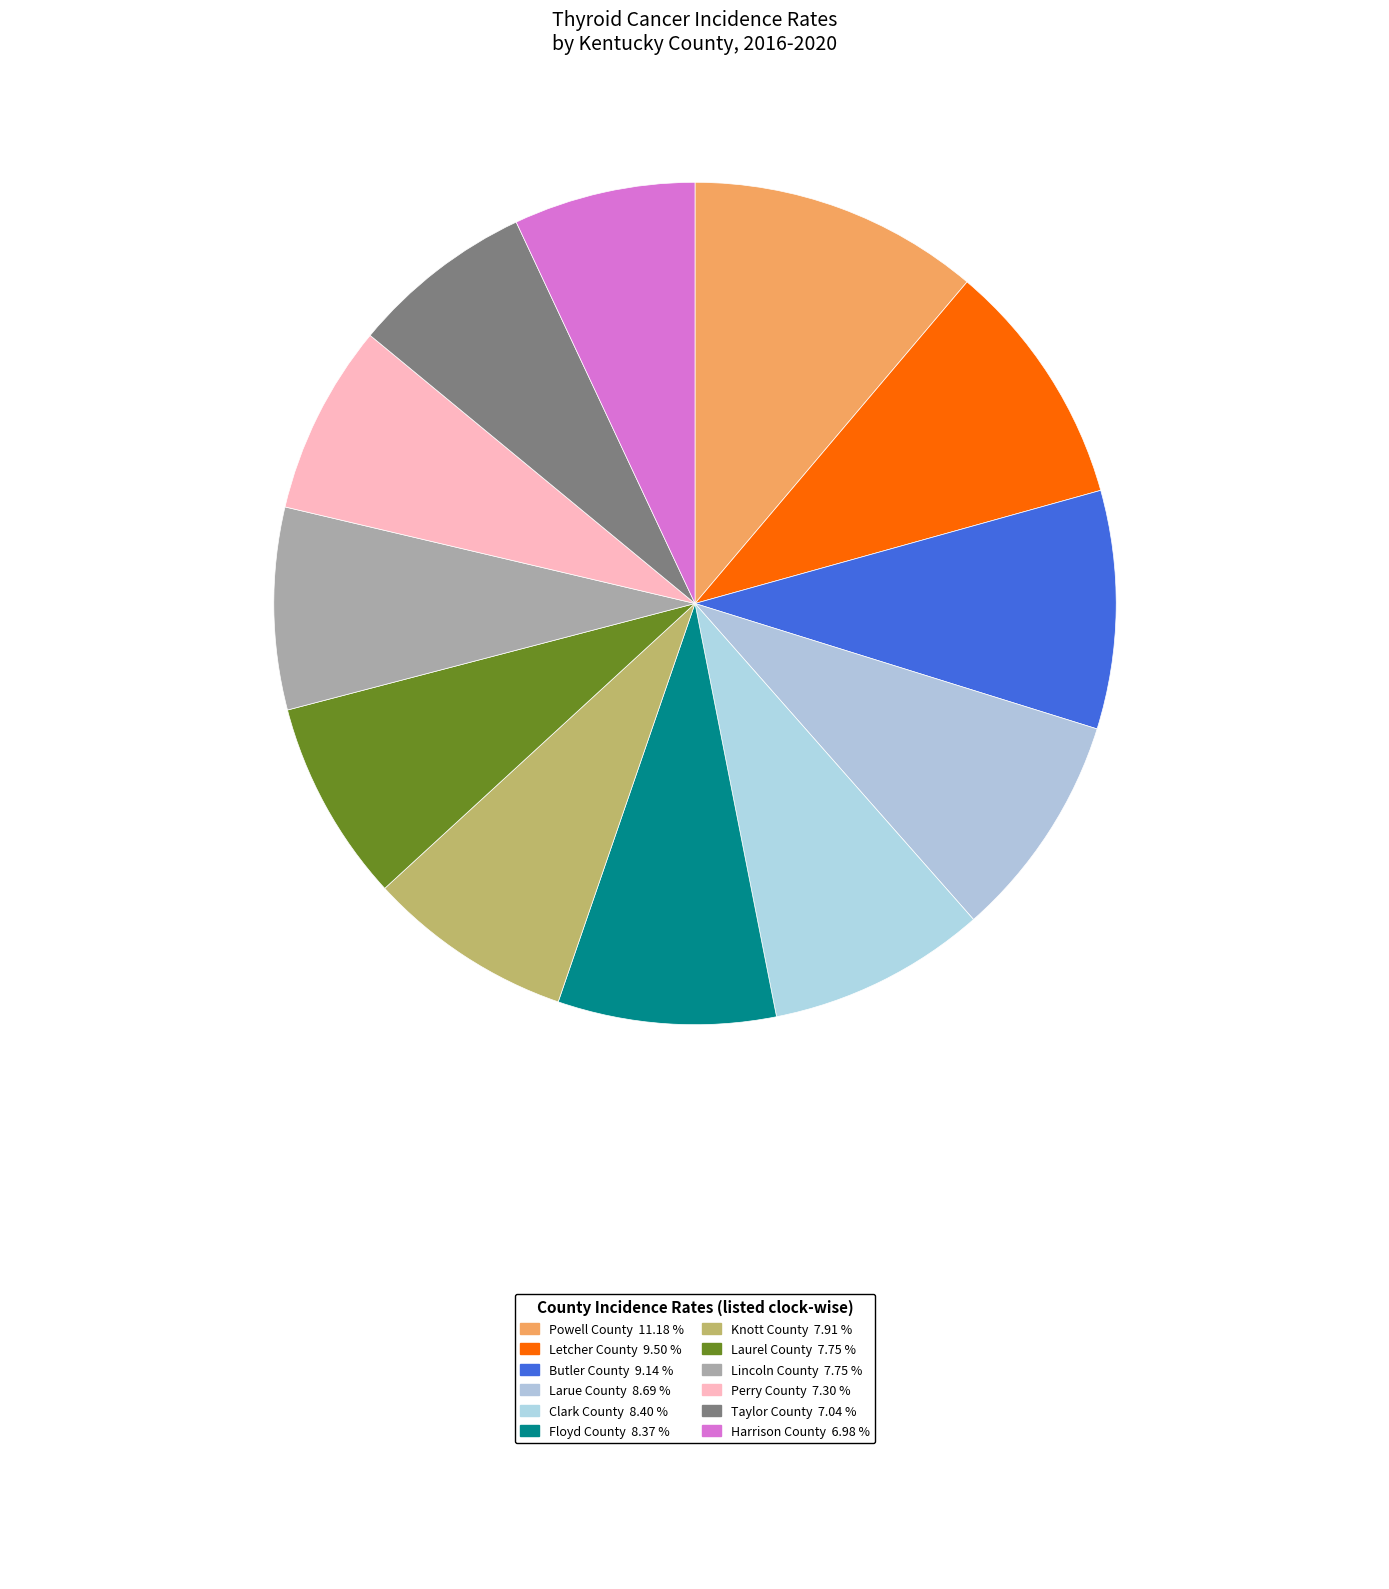

Count the number of slices in the pie.

12